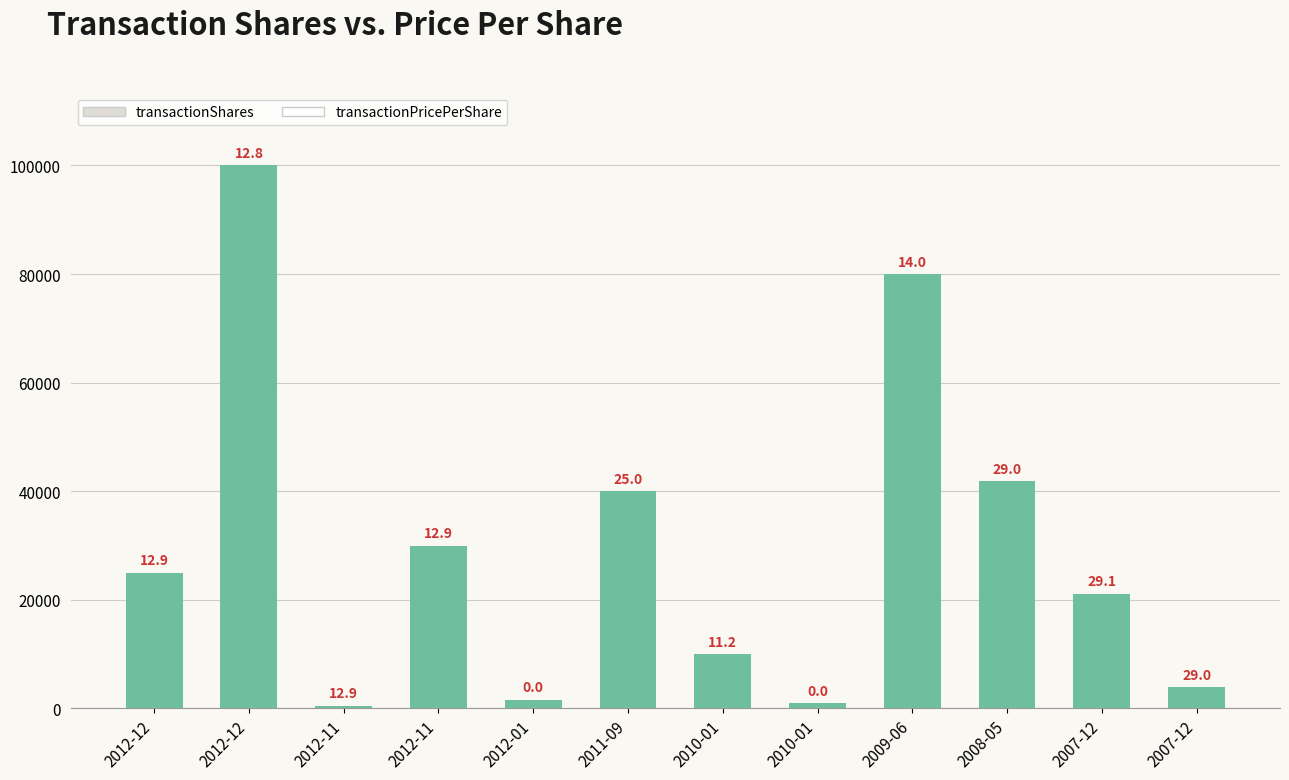

What is the label of the 3rd bar from the left?

2012-11